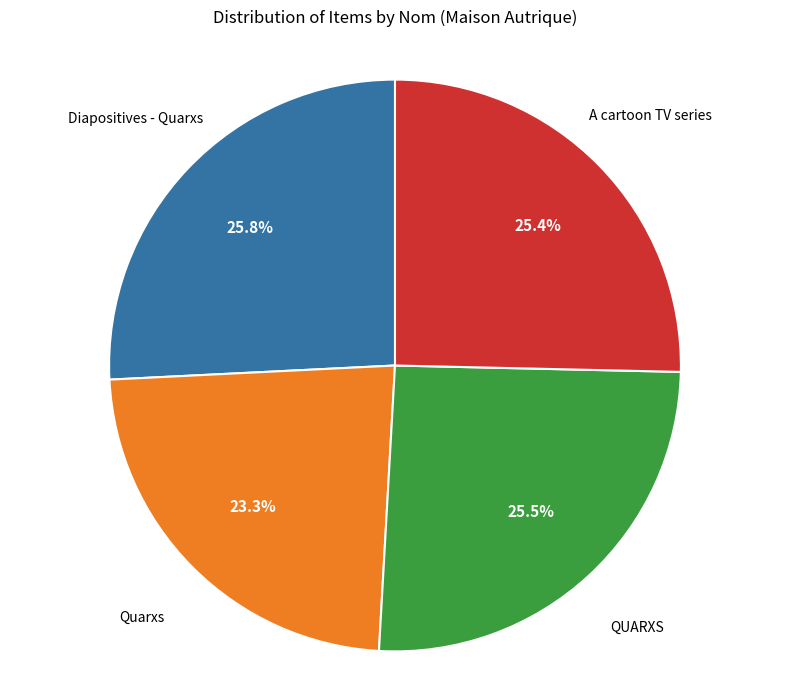

Does any single category account for the majority?

No